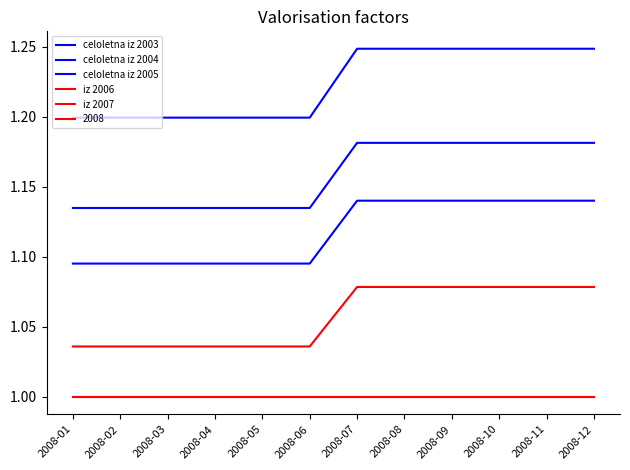

Which series changed the most between 2008-04 and 2008-08?

celoletna iz 2003